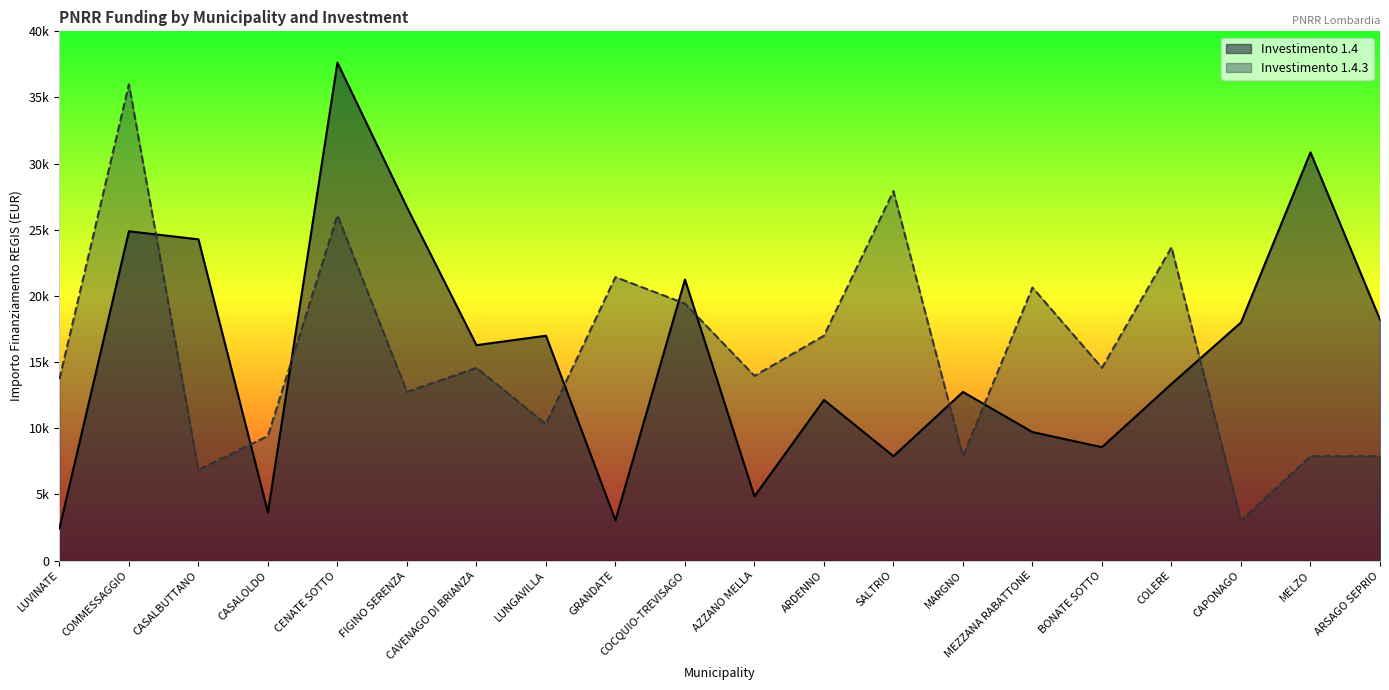

At how many categories does at least one series exceed 20920?

9